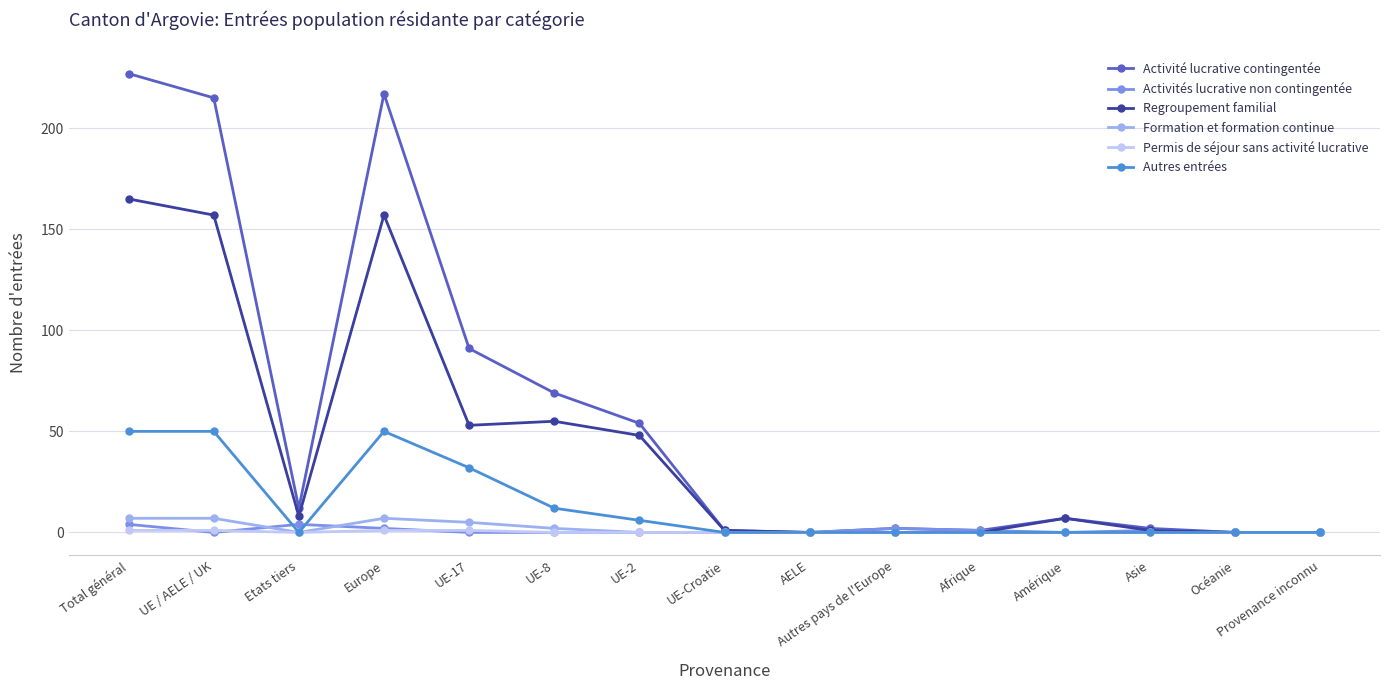

At which category is the sum across all series the highest?

Total général